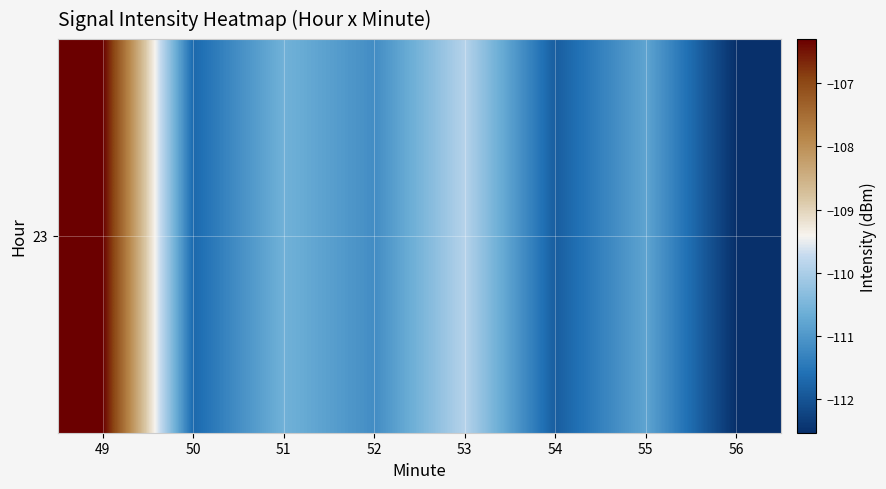

At which category does the chart reach its peak across all series?

49